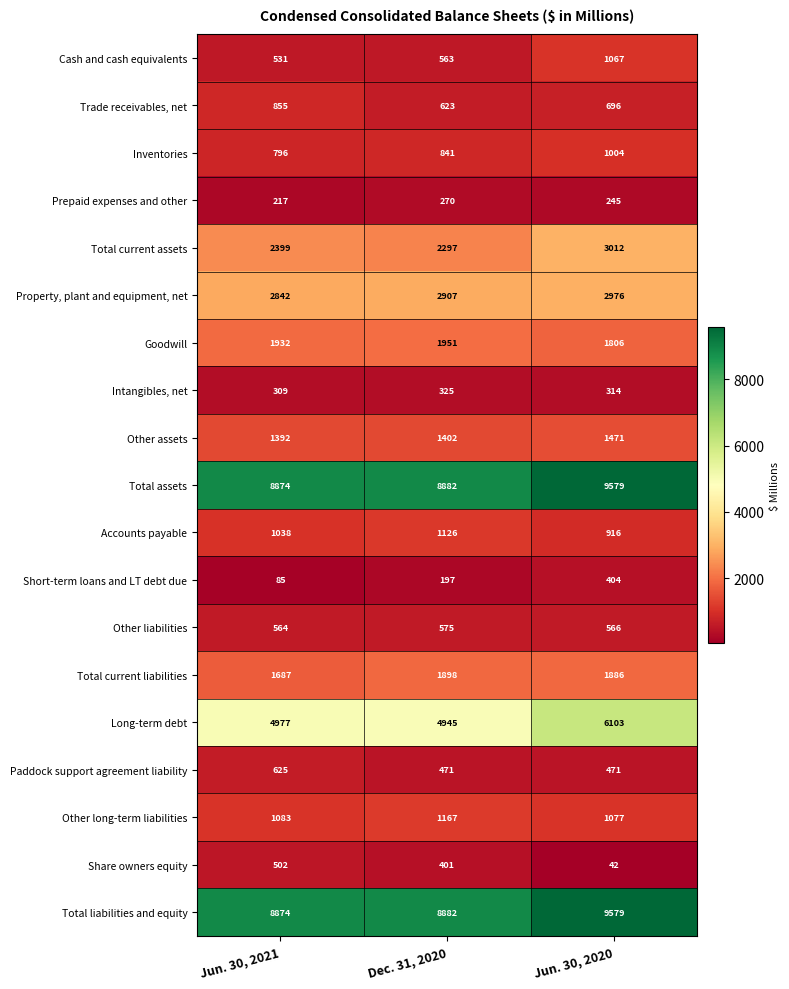

Which series has the widest spread of values?

Long-term debt